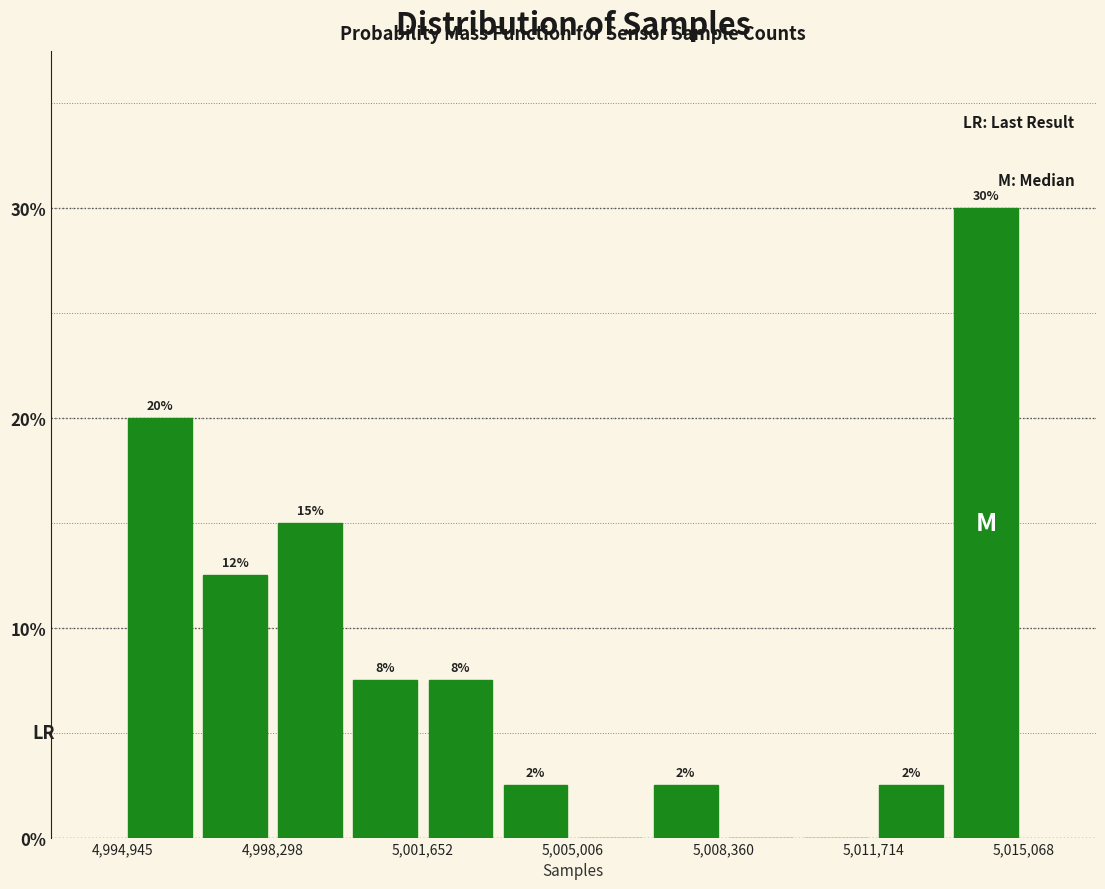

Read against the x-axis, roughly where is the centre of the tallest bar?

5014000